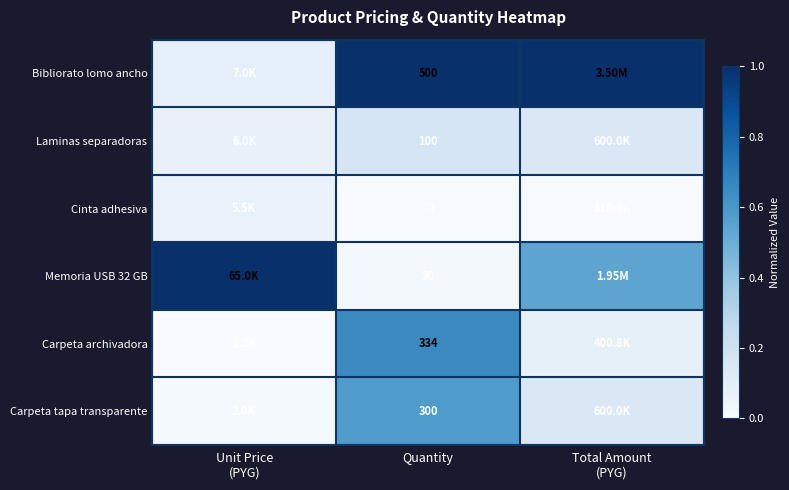

At which label does Carpeta tapa transparente reach its peak?

Quantity